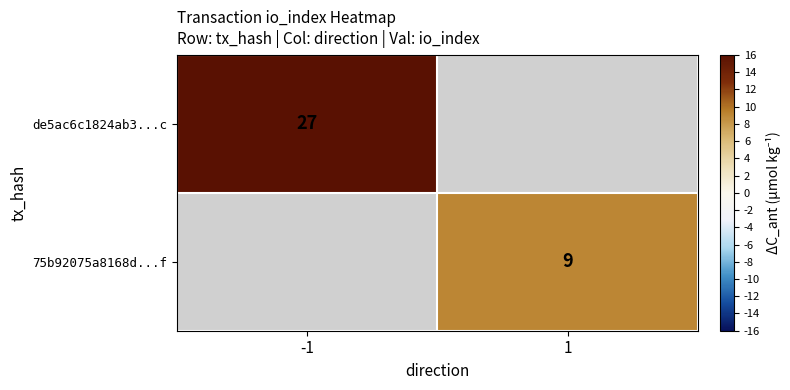

True or false: 75b92075a8168d...f has a value of 4 at 1.

False